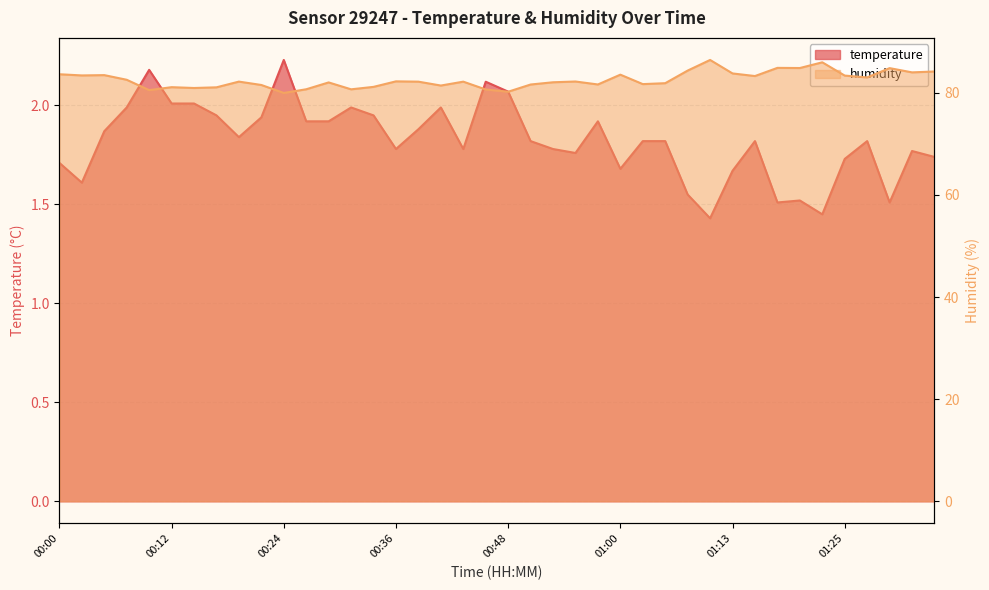

At which category is the sum across all series the highest?

01:10